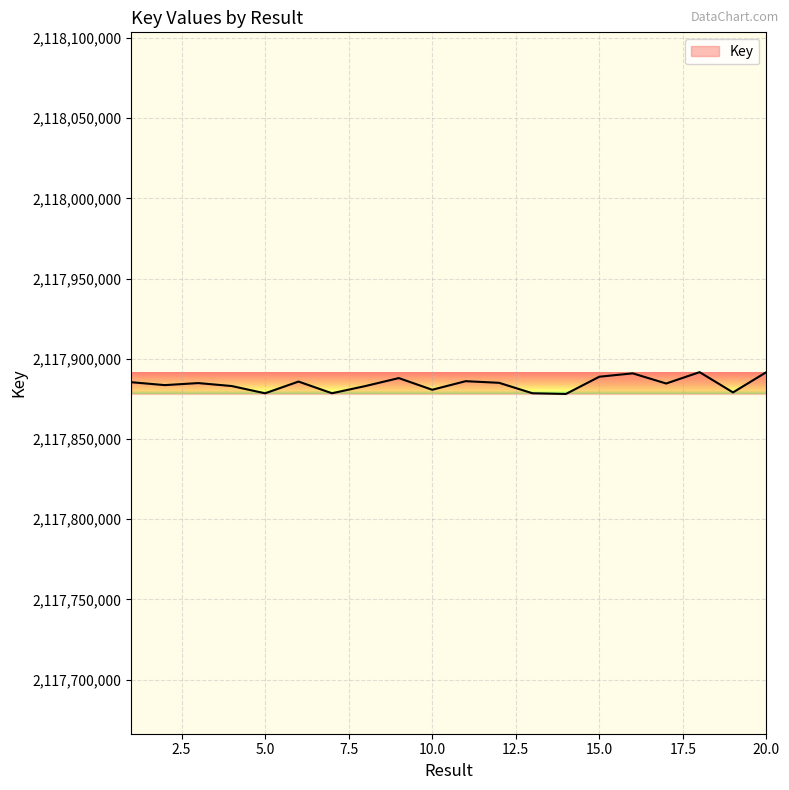

What is the difference between the maximum and minimum values?

13621